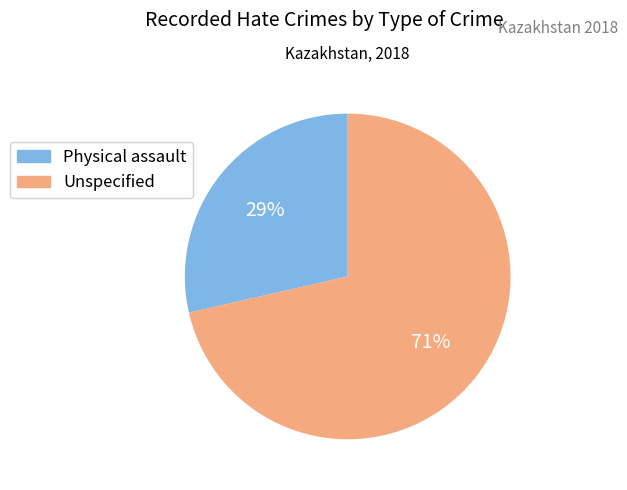

Between Physical assault and Unspecified, which is larger?

Unspecified